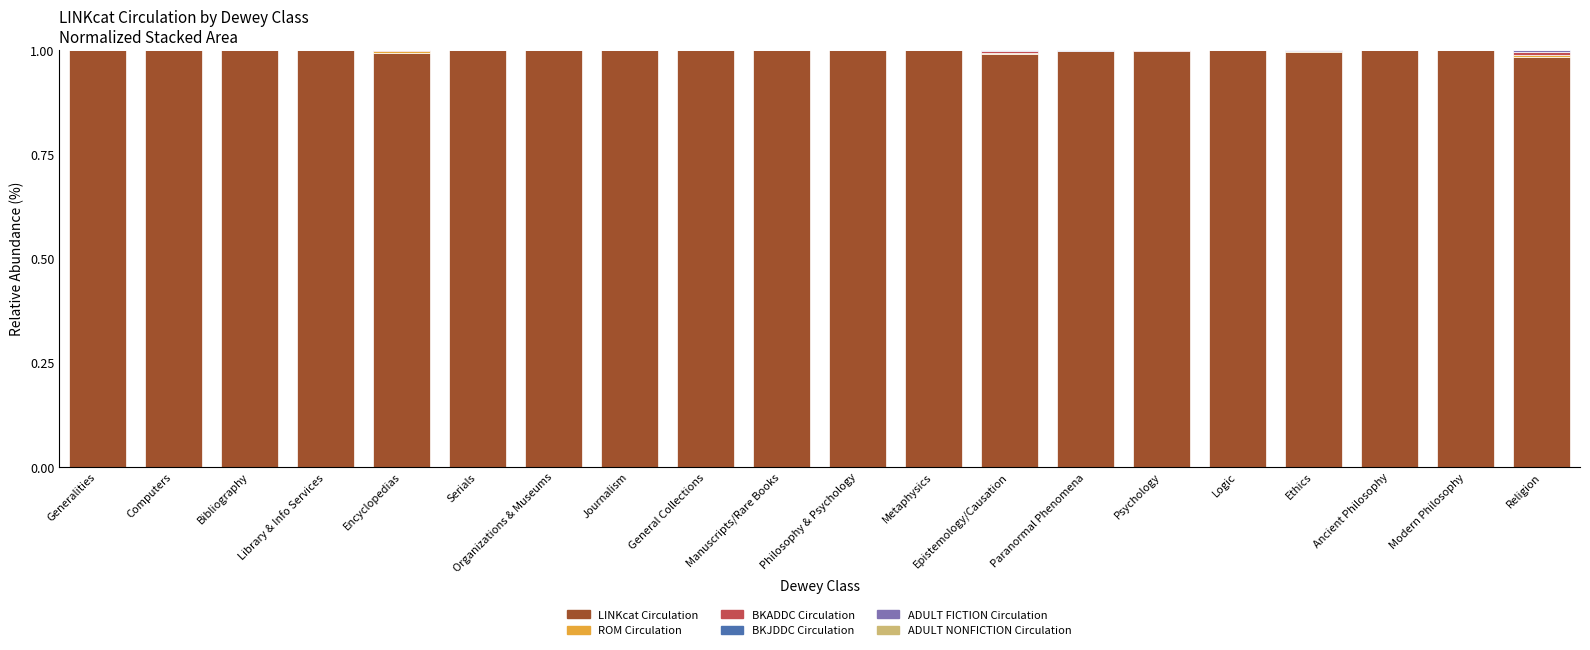

What is the sum of all LINKcat Circulation values?

20.0